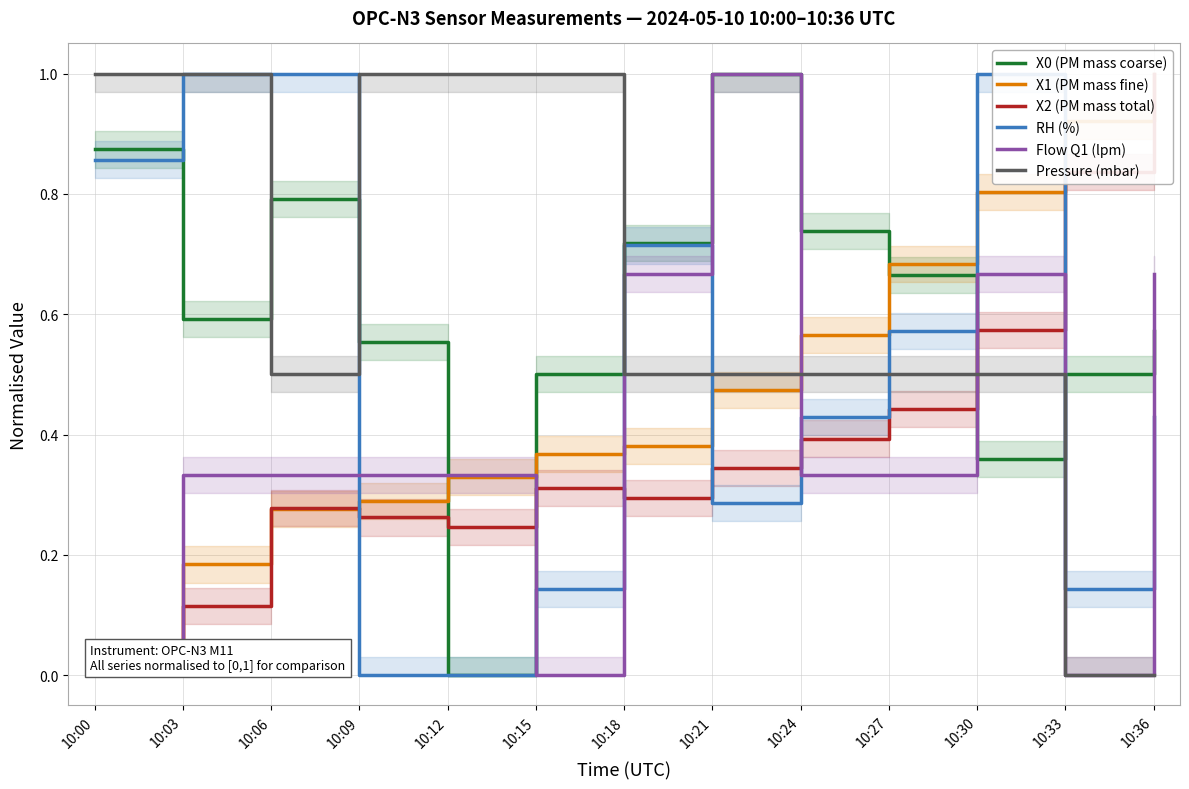

Which series has the largest total across all categories?

Pressure (mbar)